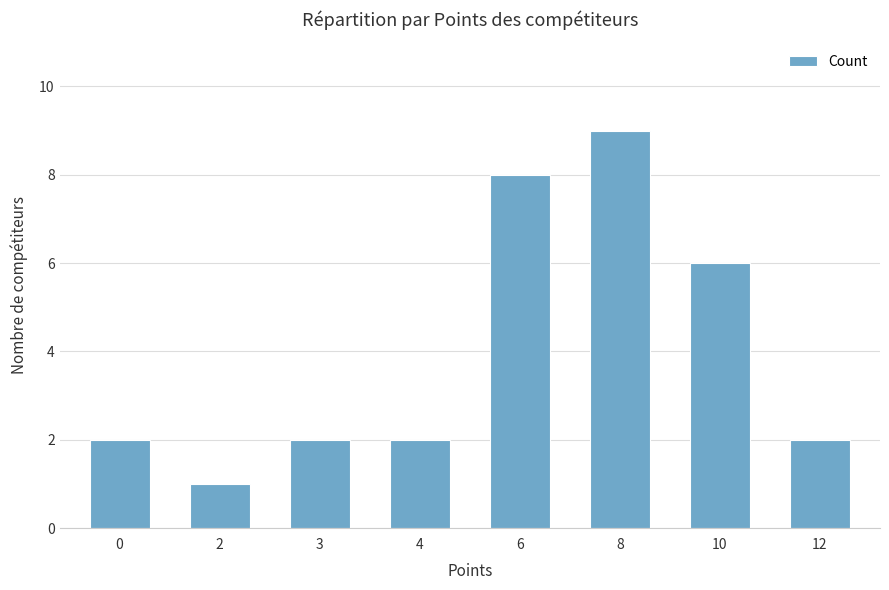

At which category does the chart reach its minimum across all series?

2